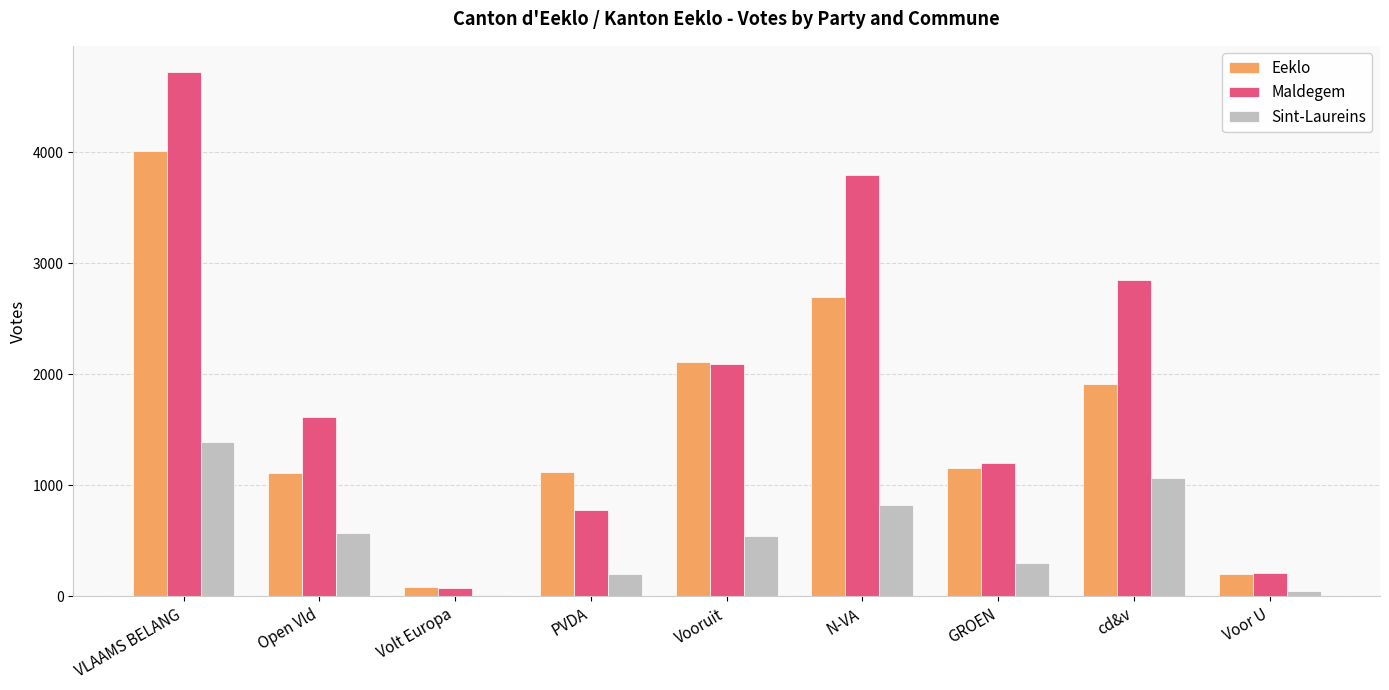

Rank the series by their maximum value, from lowest to highest.

Sint-Laureins, Eeklo, Maldegem